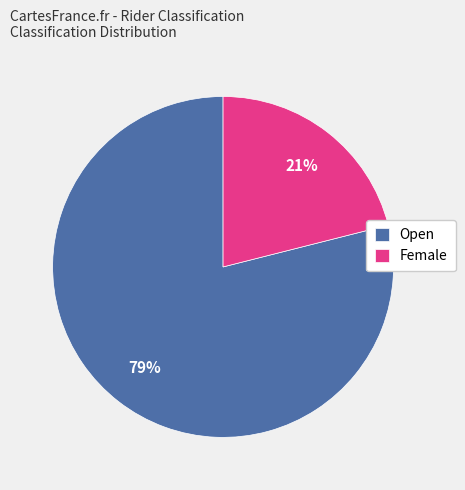

To the nearest percent, what portion does Female represent?

21%